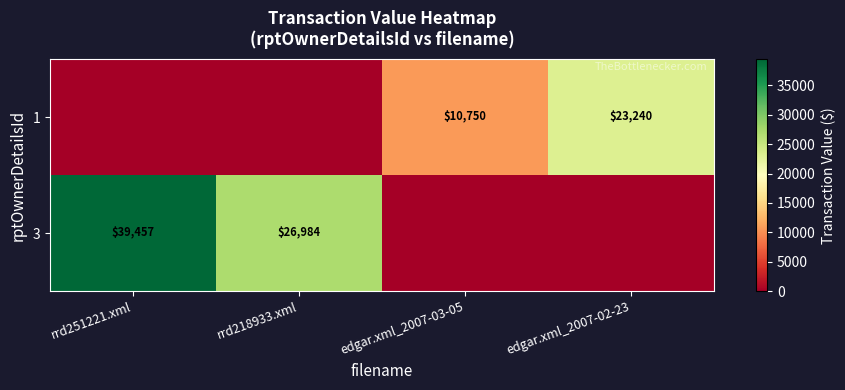

The value of 3 at rrd218933.xml is 26984. True or false?

True